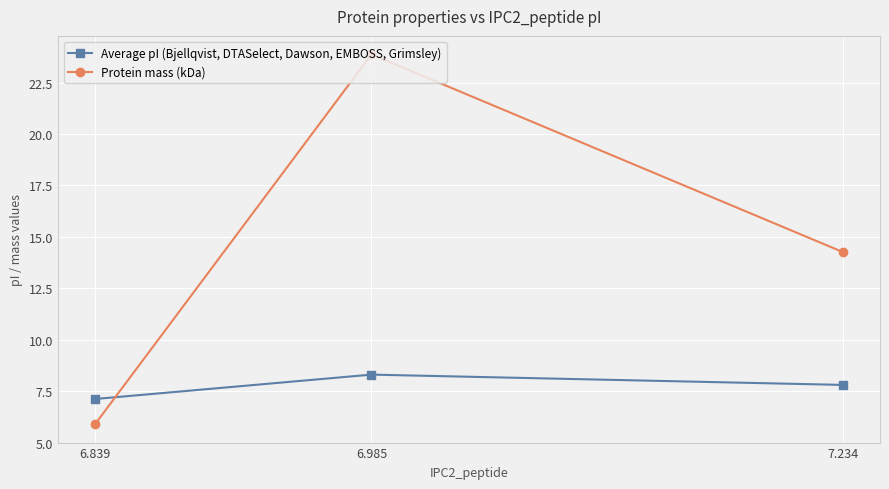

Reading right to left, transcribe all the data shown in this chart.

Average pI (Bjellqvist, DTASelect, Dawson, EMBOSS, Grimsley): 7.8	8.3	7.1
Protein mass (kDa): 14.3	23.9	5.9